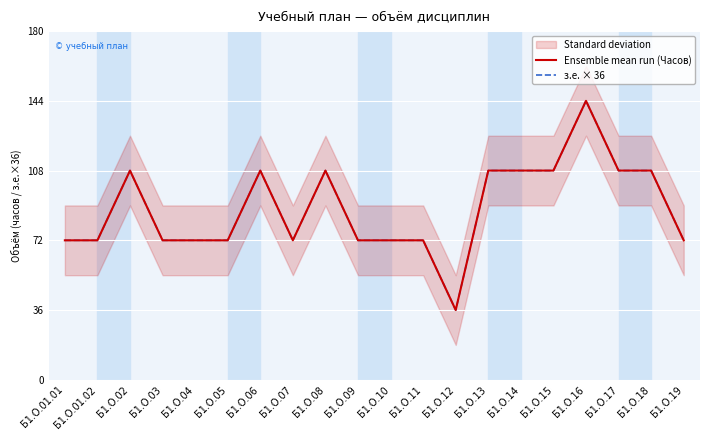

Count the Ensemble mean run (Часов) values in the range 72 to 108.

18